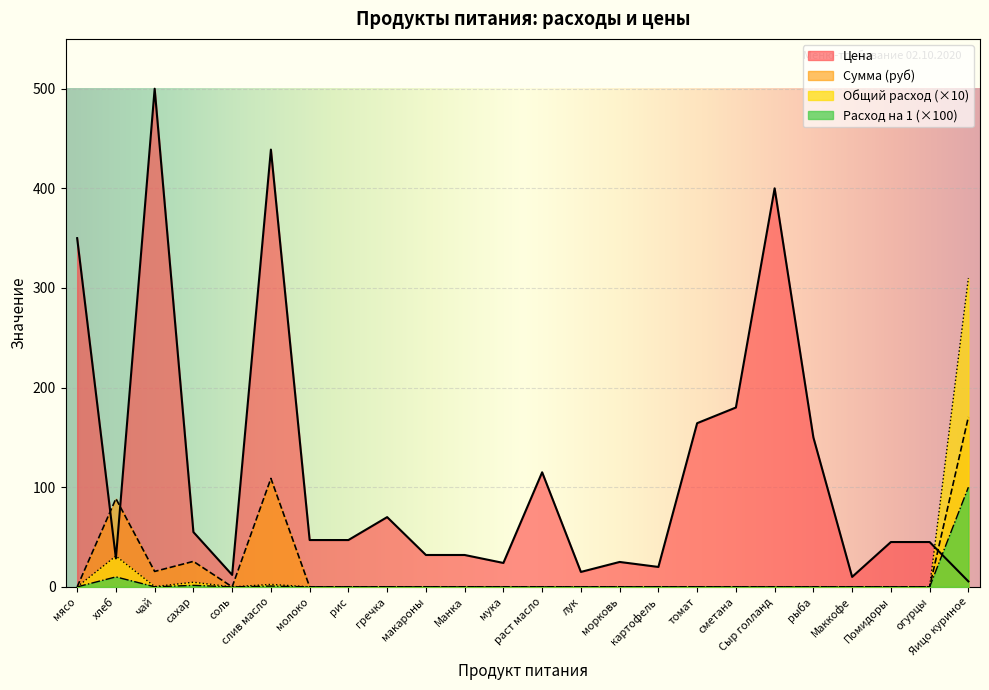

List the labels in order of Цена value, largest first.

чай, слив масло, Сыр голланд, мясо, сметана, томат, рыба, раст масло, гречка, сахар, молоко, рис, Помидоры, огурцы, макароны, Манка, хлеб, морковь, мука, картофель, лук, соль, Маккофе, Яицо куриное